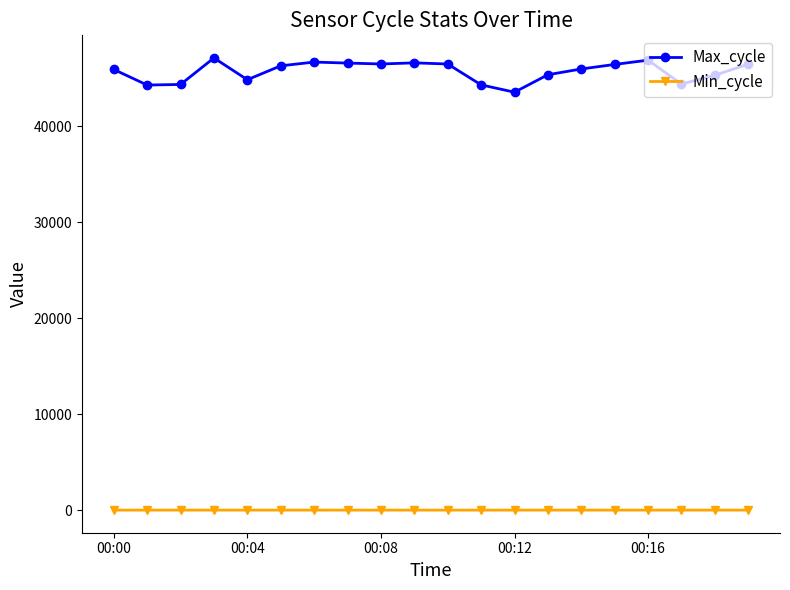

At how many categories does at least one series exceed 33276?

20